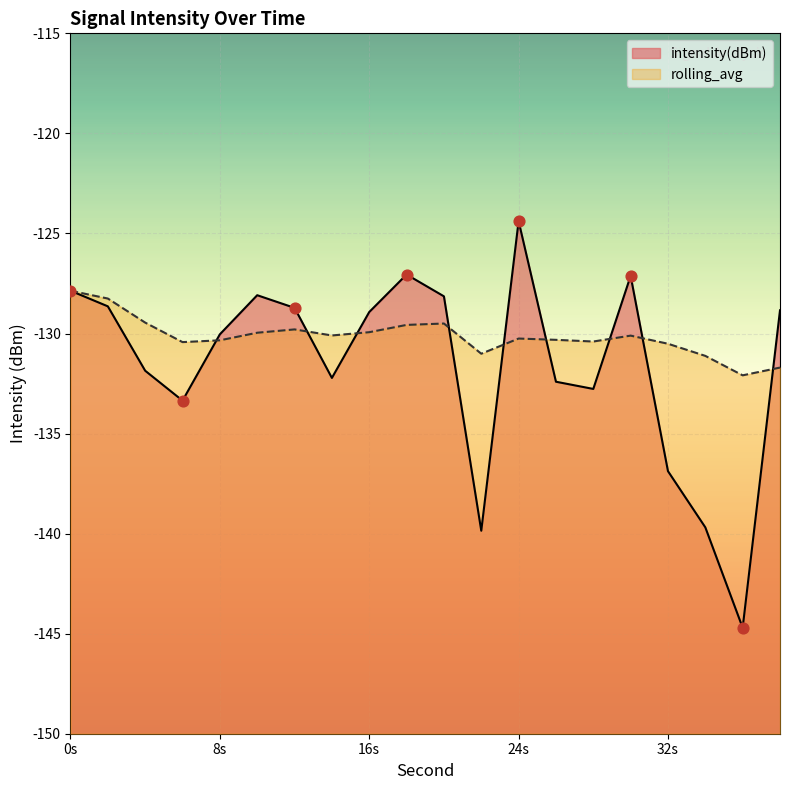

Which series contains the lowest Y value?

intensity(dBm)